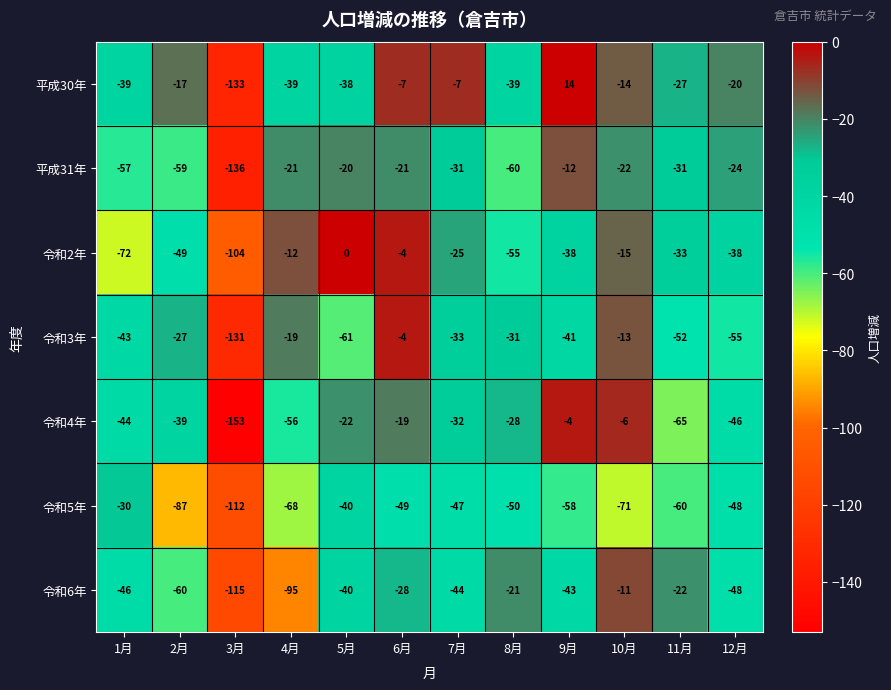

Which series has the largest range (max minus min)?

令和4年